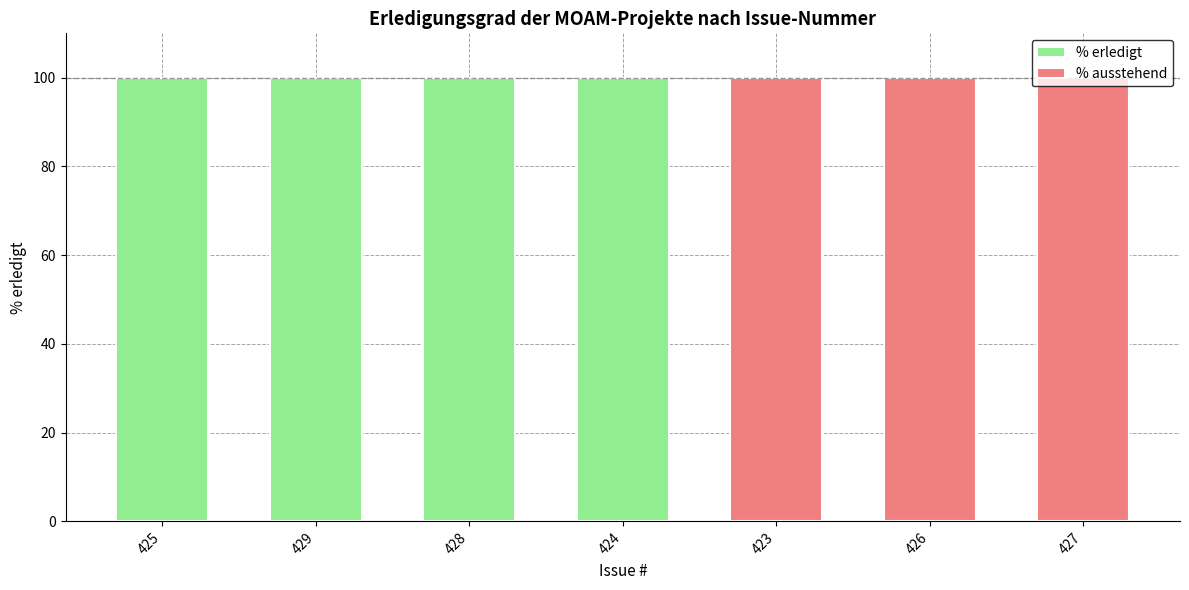

Is it true that % erledigt equals 0 at 423?

True